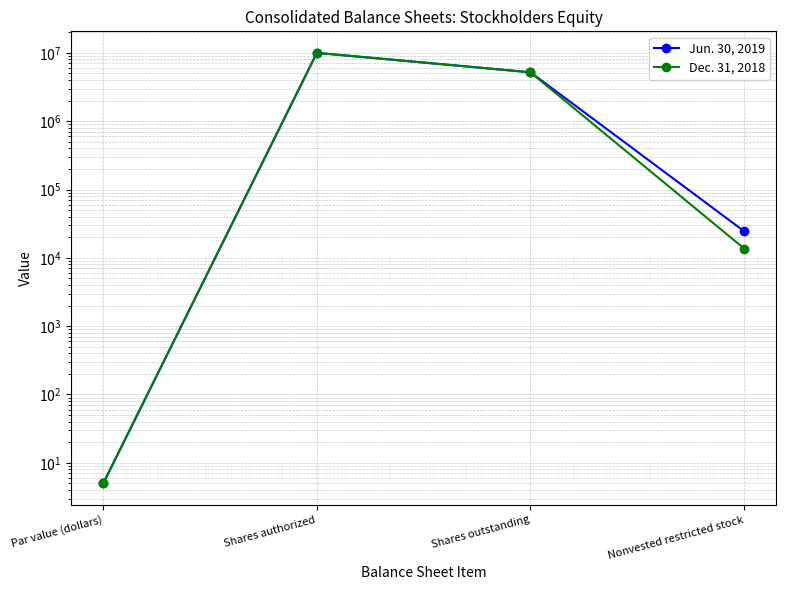

What is the difference between the maximum and minimum values in the Dec. 31, 2018 series?

9999995